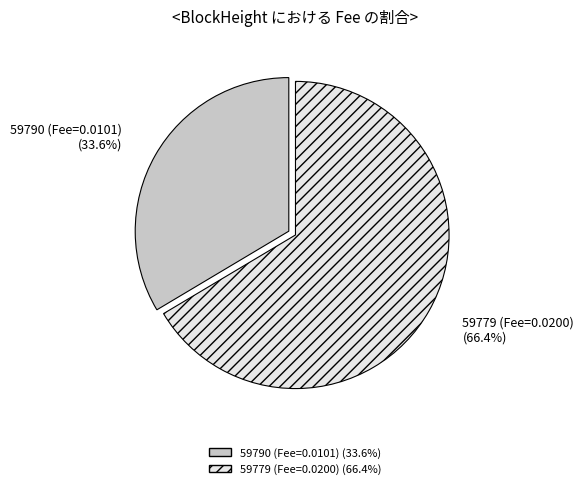

Which category has the smallest portion of the pie?

59790 (Fee=0.0101)